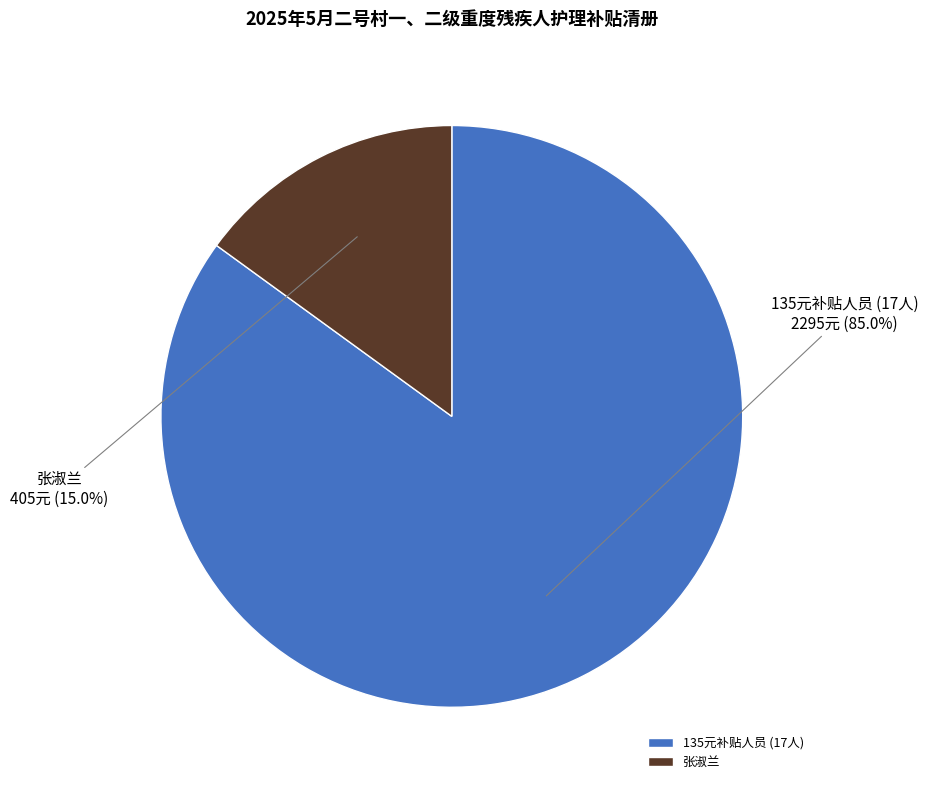

Which slice is the smallest?

张淑兰